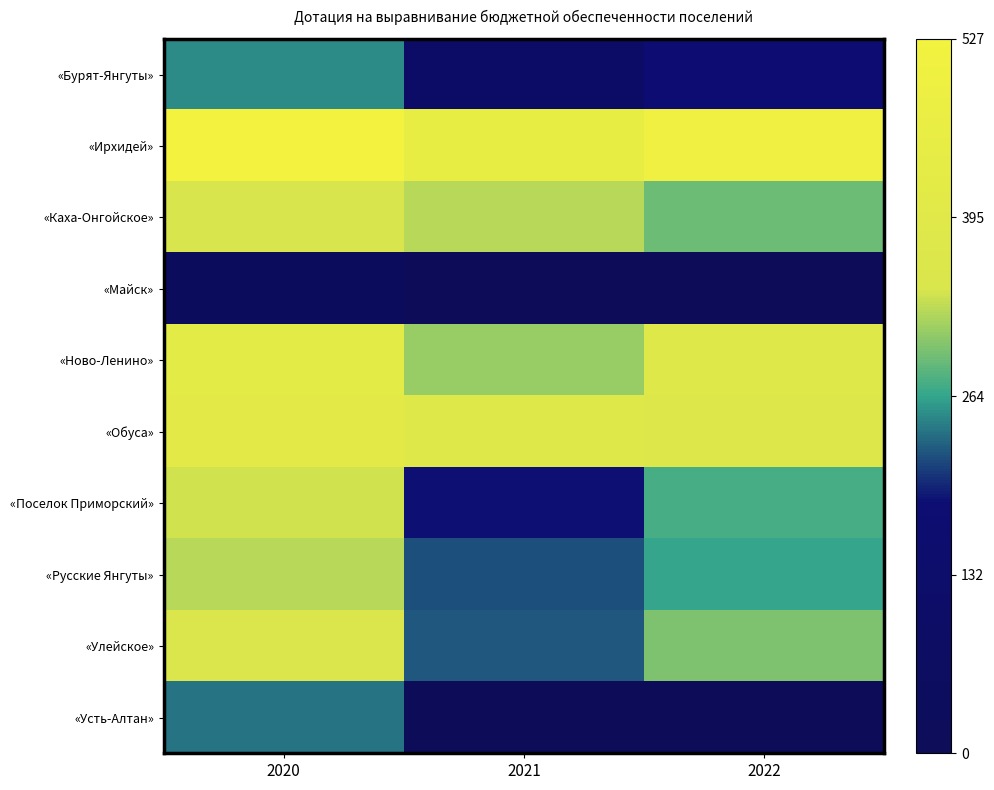

At how many categories does at least one series exceed 389?

3